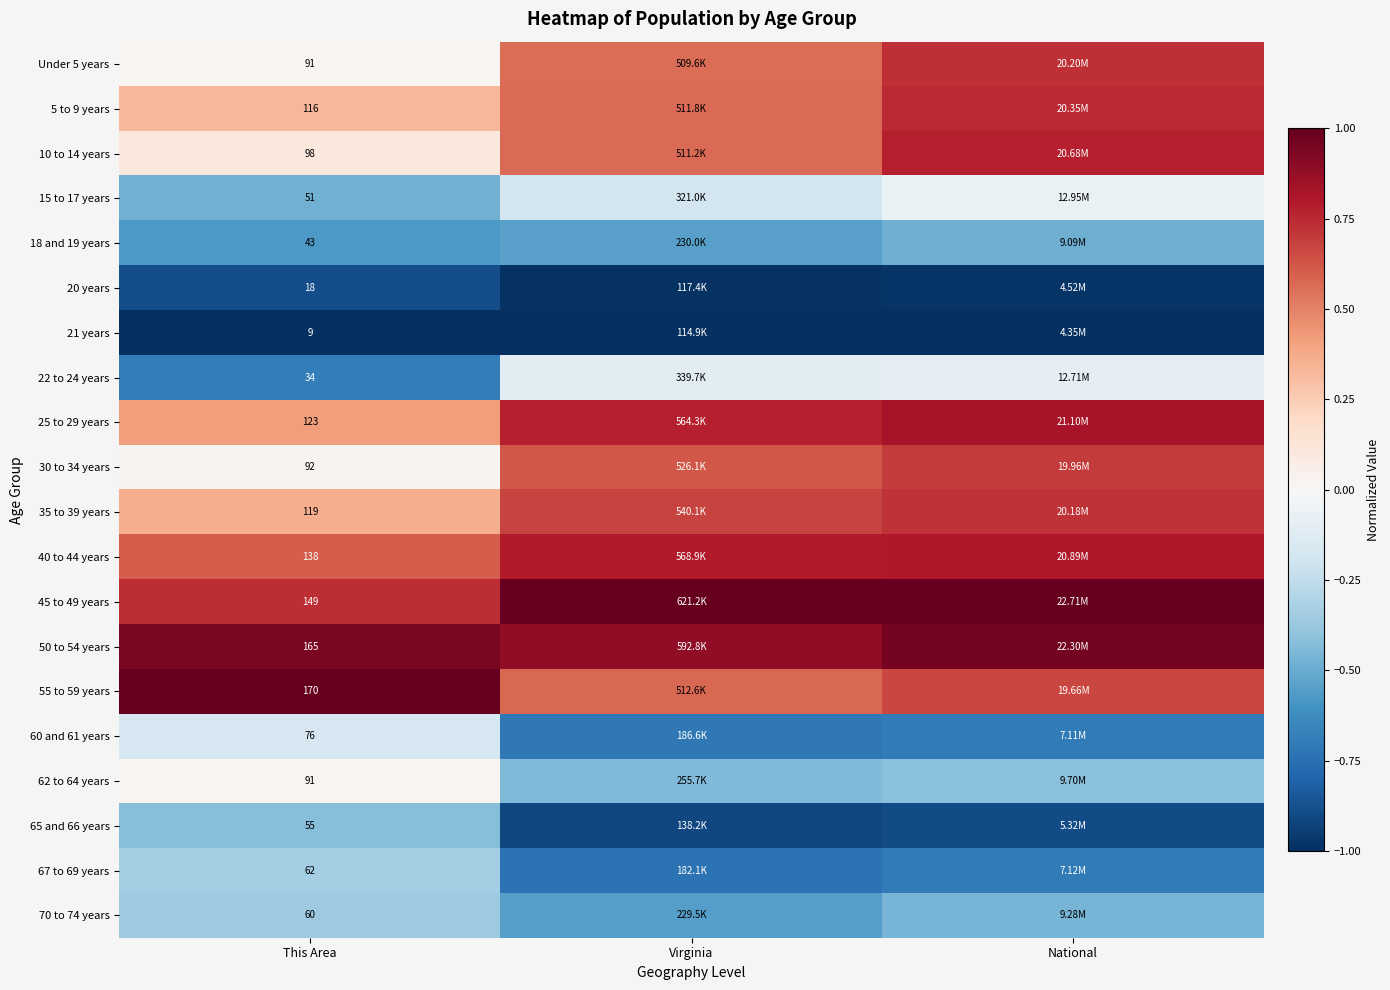

Is the value of 67 to 69 years at This Area greater than the value of 40 to 44 years at Virginia?

No